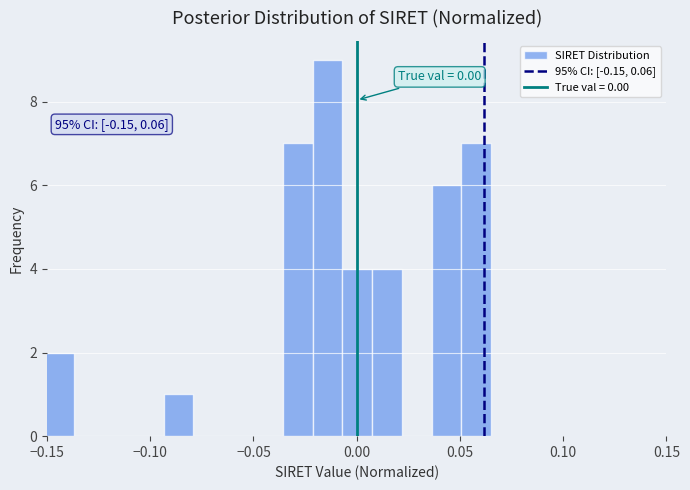

Around what value on the x-axis is the tallest bar? Give the approximate position of its centre, as read against the axis.

-0.015